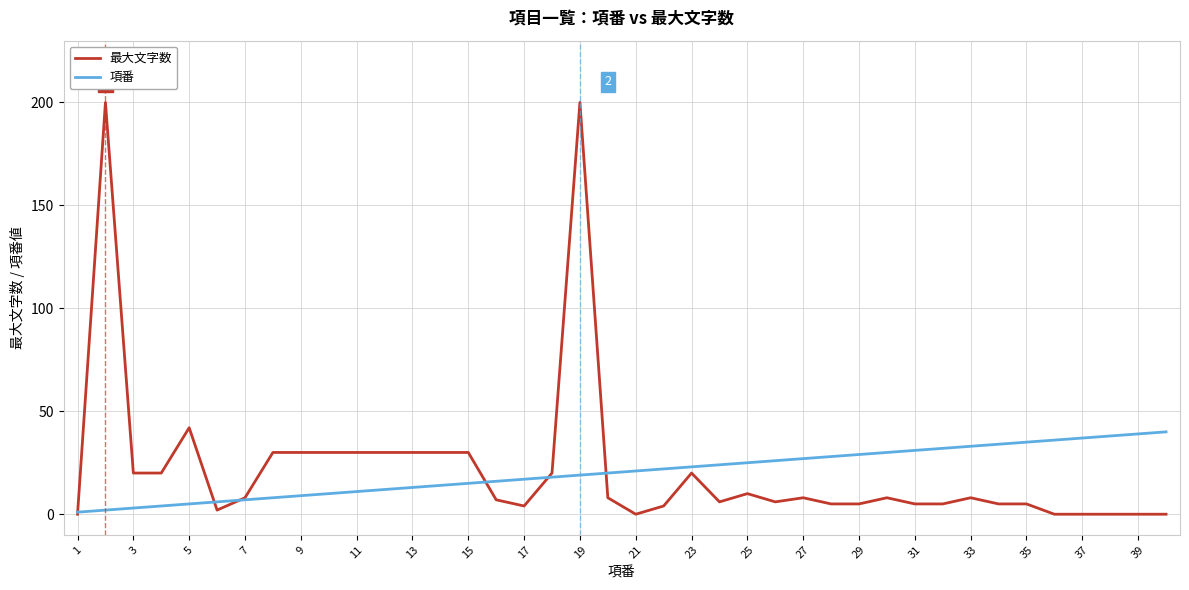

List the series in order of their peak value, highest first.

最大文字数, 項番